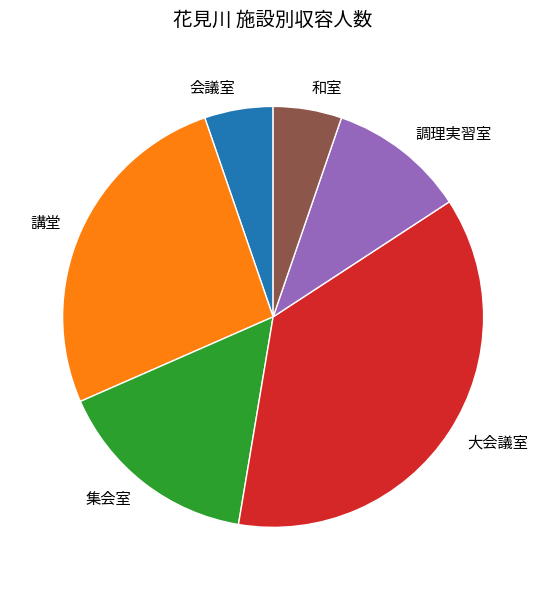

Is it true that 和室 is 11% of the pie?

False